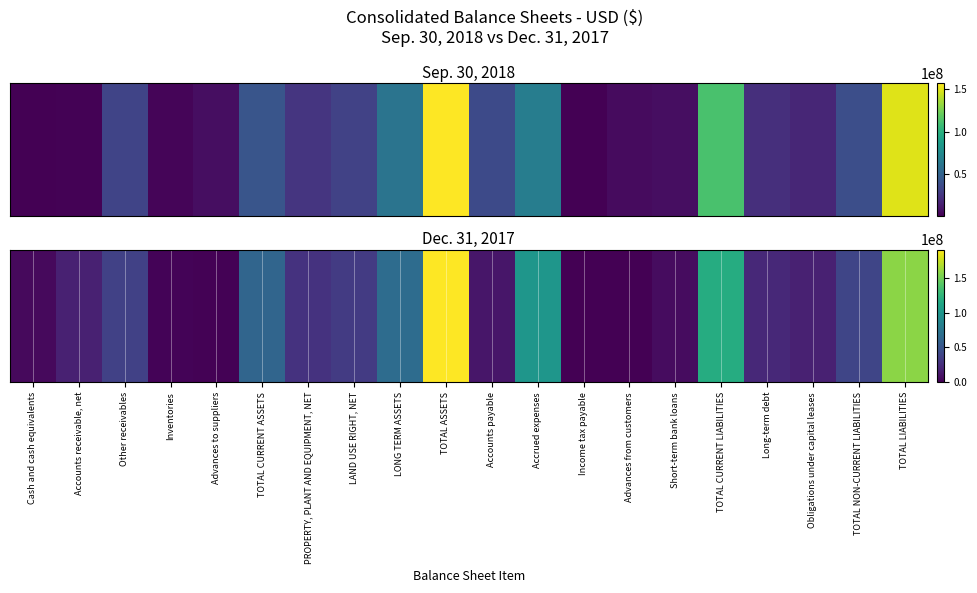

Reading right to left, transcribe all the data shown in this chart.

TOTAL LIABILITIES=157801992	TOTAL NON-CURRENT LIABILITIES=39764552	Obligations under capital leases=17512402	Long-term debt=22252150	TOTAL CURRENT LIABILITIES=118037440	Short-term bank loans=6121637	Advances from customers=655938	Income tax payable=0	Accrued expenses=99910577	Accounts payable=11349288	TOTAL ASSETS=190751835	LONG TERM ASSETS=67509002	LAND USE RIGHT, NET=33118454	PROPERTY, PLANT AND EQUIPMENT, NET=28065460	TOTAL CURRENT ASSETS=62058919	Advances to suppliers=1437657	Inventories=2097307	Other receivables=36781068	Accounts receivable, net=17156130	Cash and cash equivalents=4586757